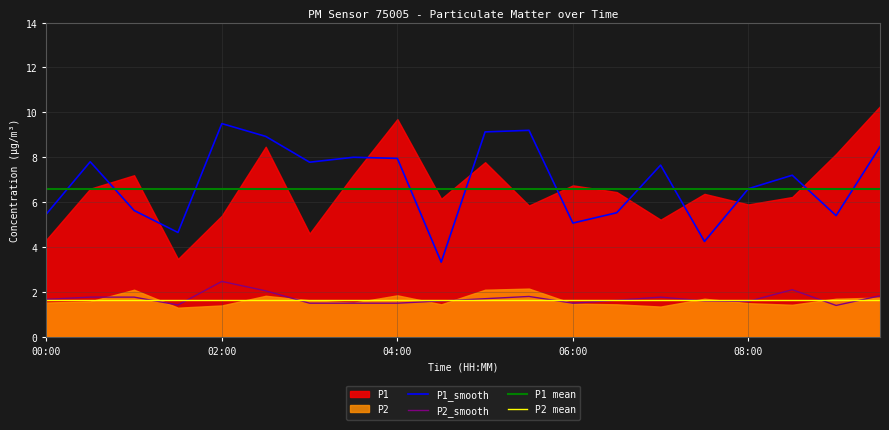

What is the lowest value of the P2 mean series?

1.6